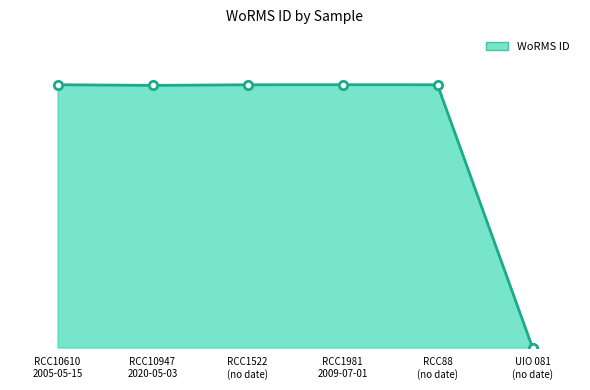

What is the difference between the values at UIO 081
(no date) and RCC88
(no date)?

109723